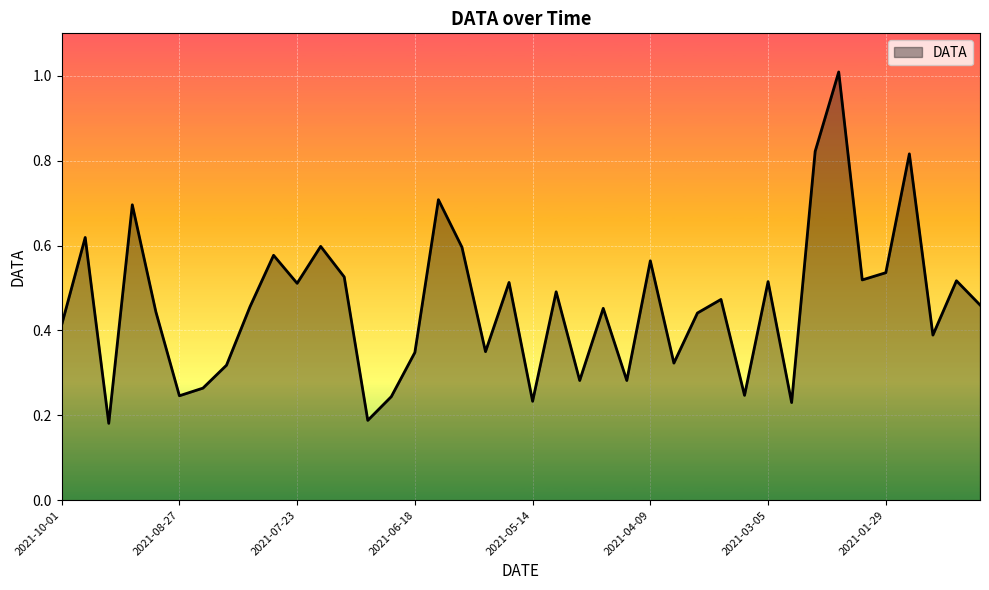

What is the maximum value shown in the chart?

1.0